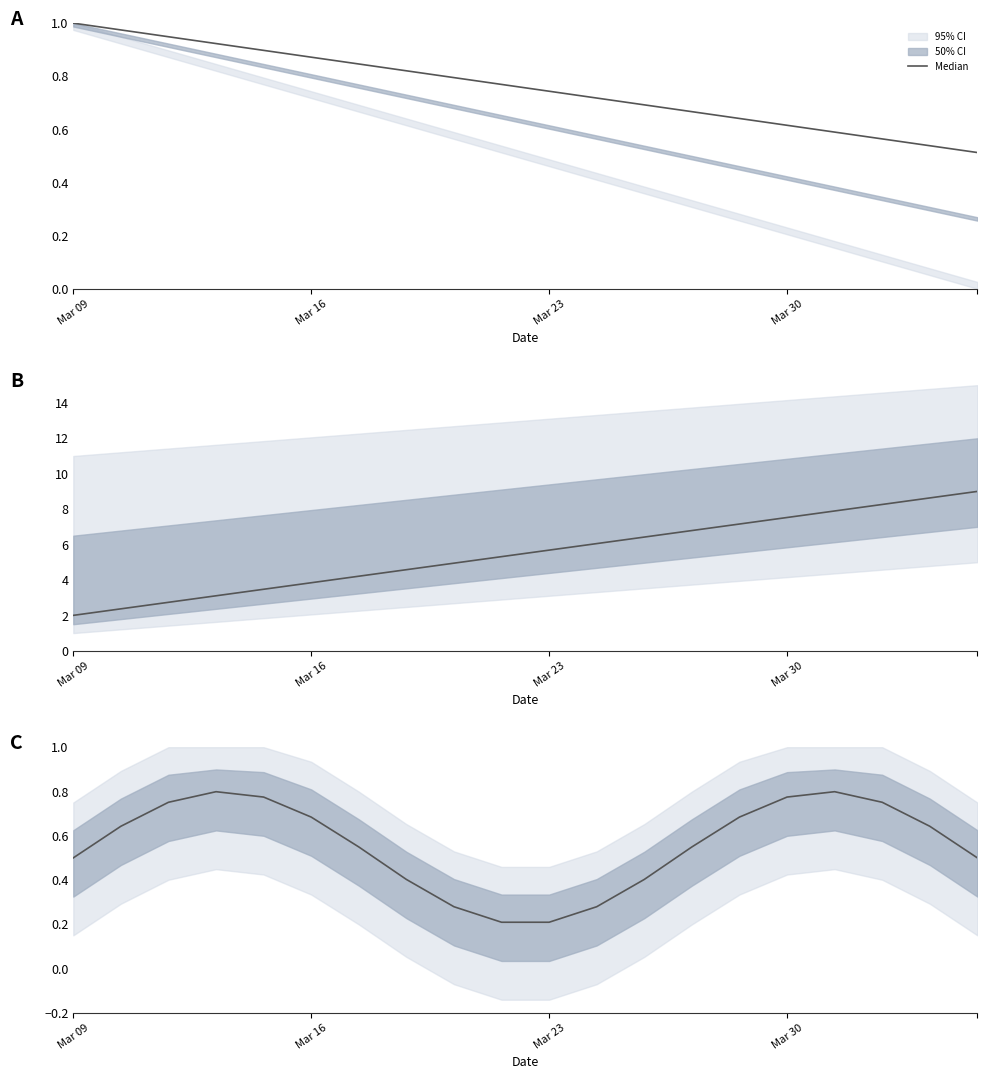

How many points are lower than both their immediate neighbors (excluding endpoints)?

1